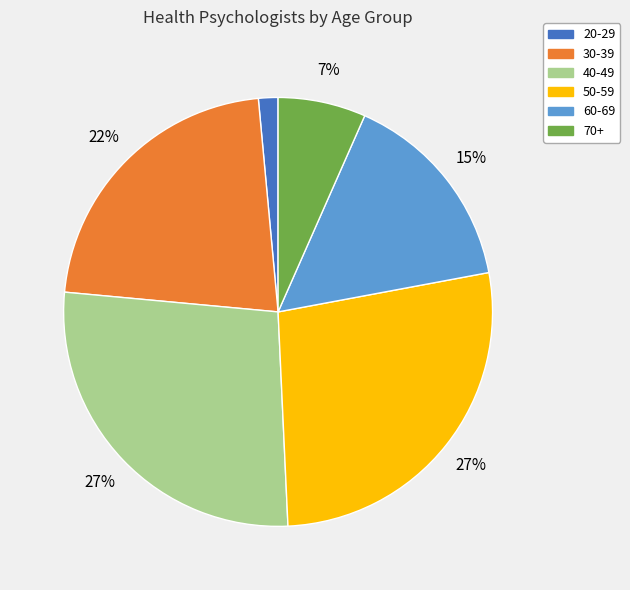

Is the sum of 20-29 and 70+ greater than half?

No